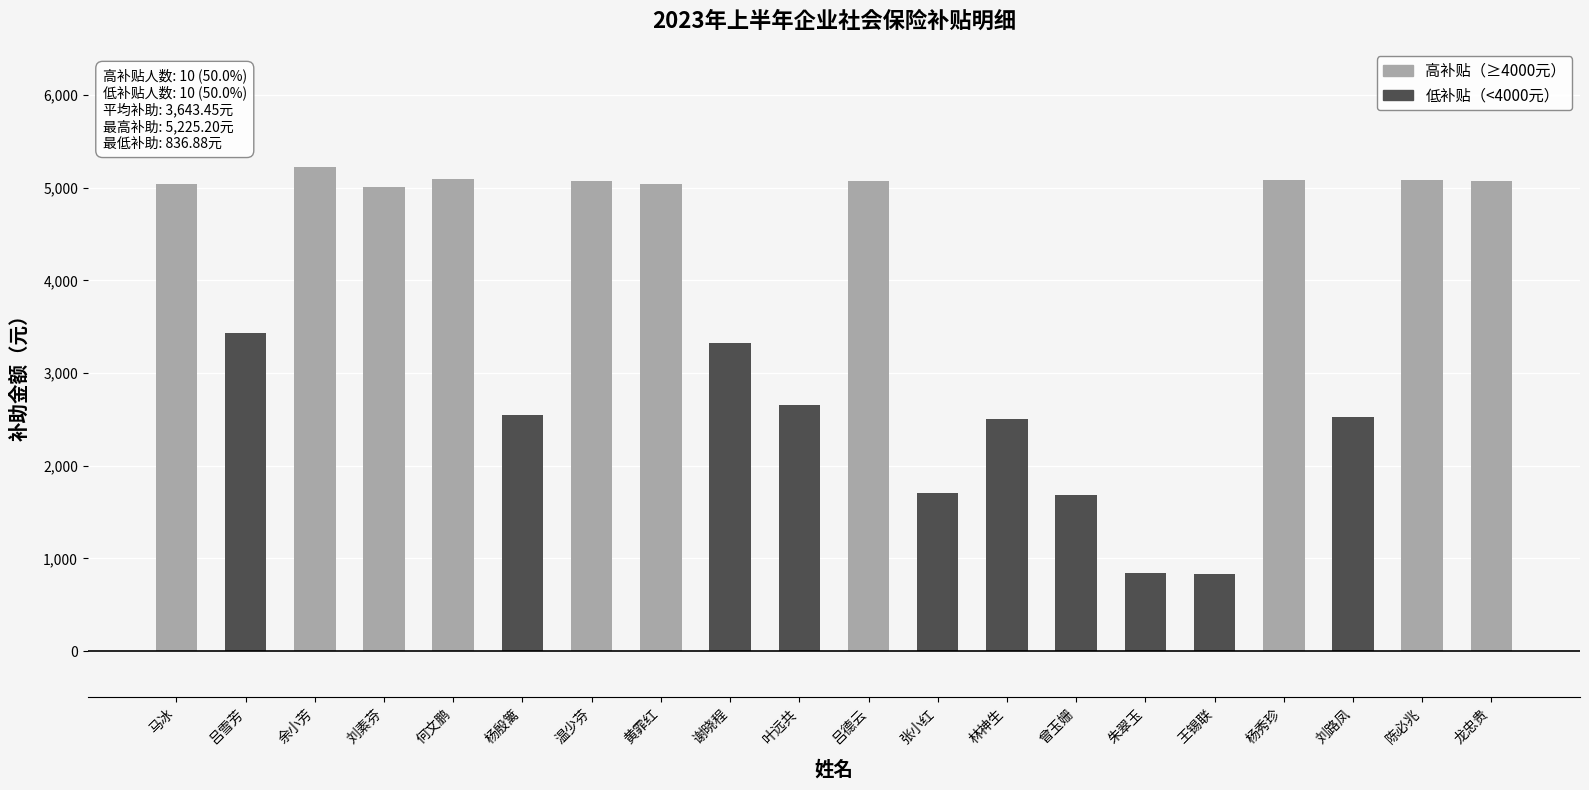

True or false: the data shows 5095.6 at 何文鹏.

True